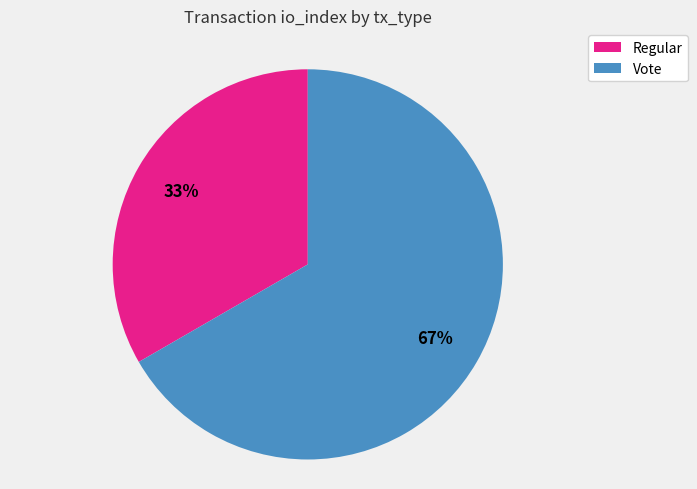

To the nearest percent, what is the combined percentage of Vote and Regular?

100%